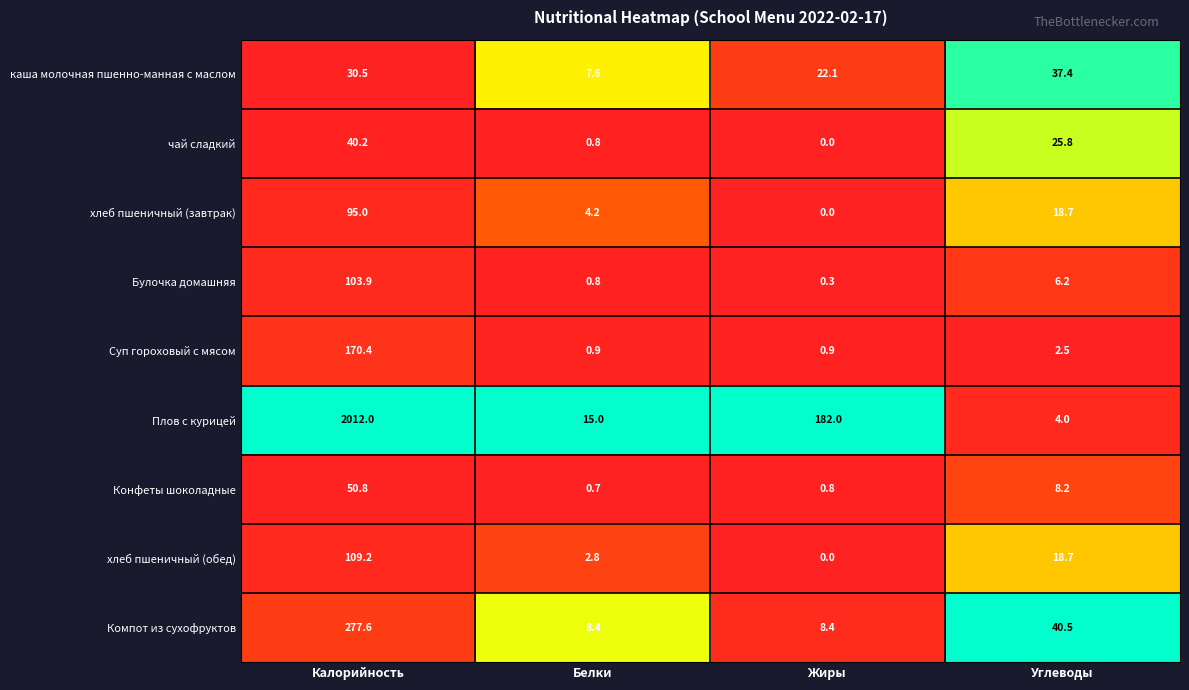

What is the difference between the maximum and minimum values in the Суп гороховый с мясом series?

169.5